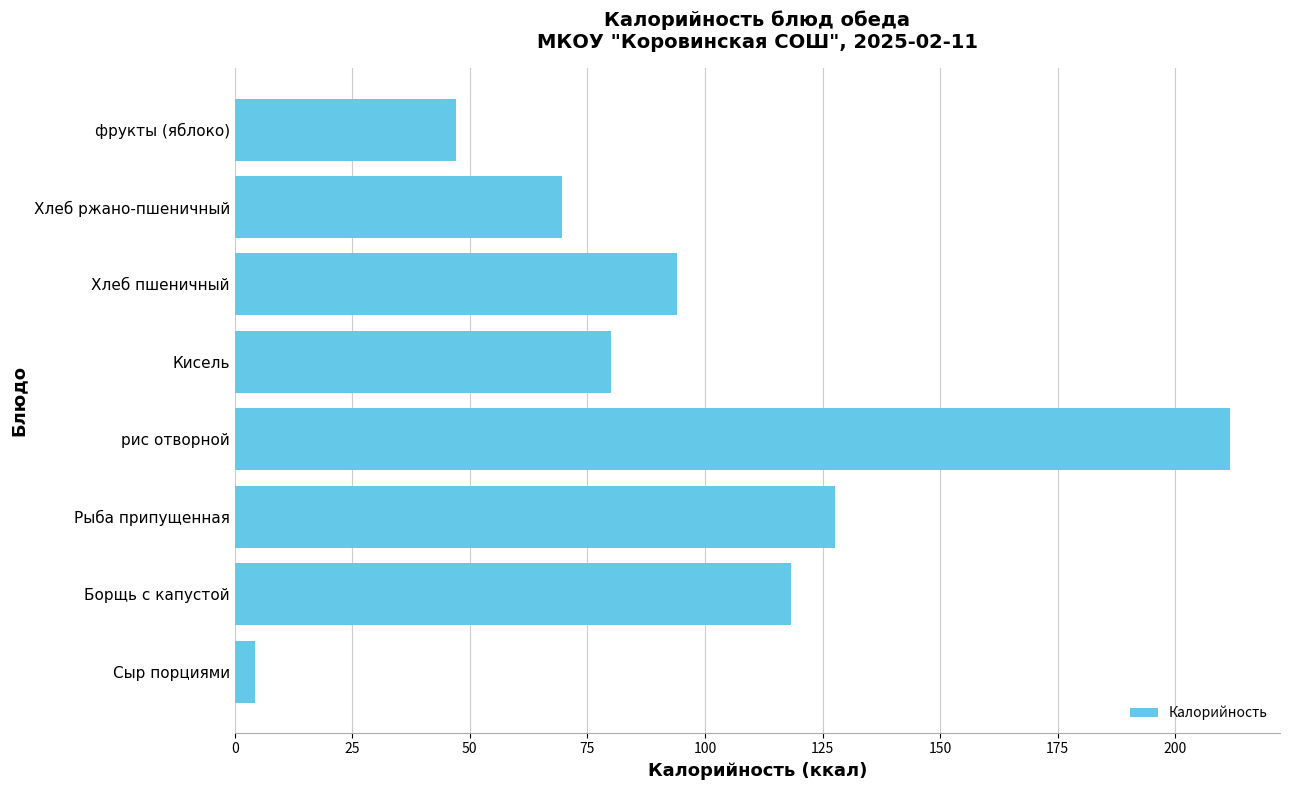

Rank the categories by value from highest to lowest.

рис отворной, Рыба припущенная, Борщь с капустой, Хлеб пшеничный, Кисель, Хлеб ржано-пшеничный, фрукты (яблоко), Сыр порциями